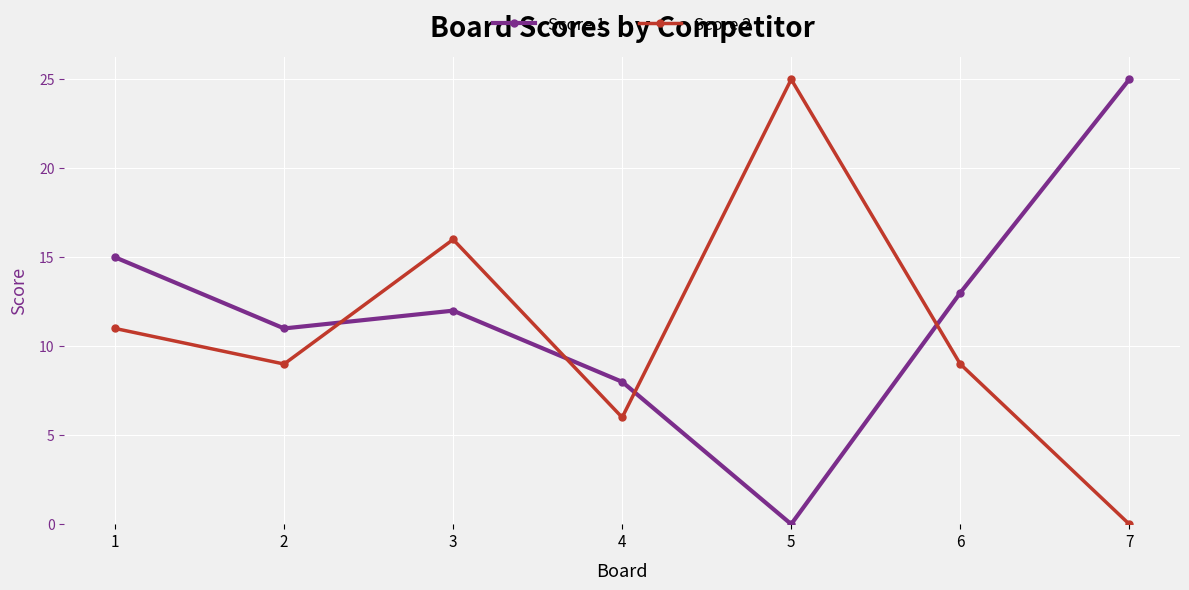

What is the value of the Score 1 point at the 2nd from the left?

11